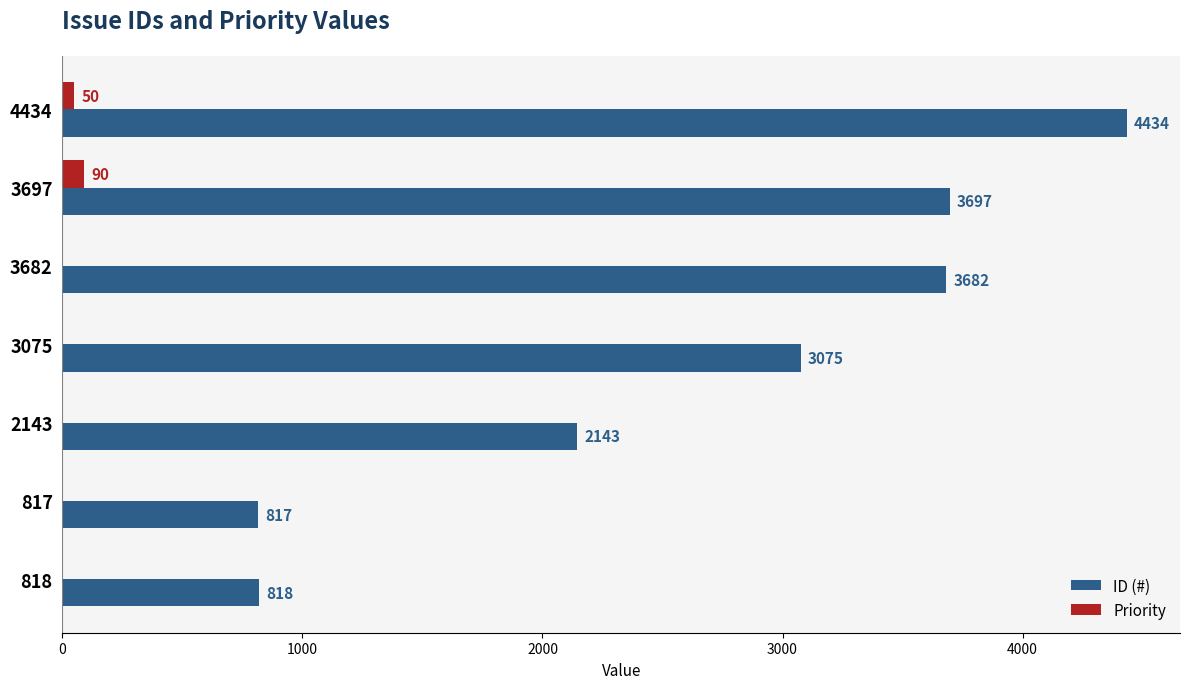

What is the sum of the ID (#) values at 4434 and 3682?

8116